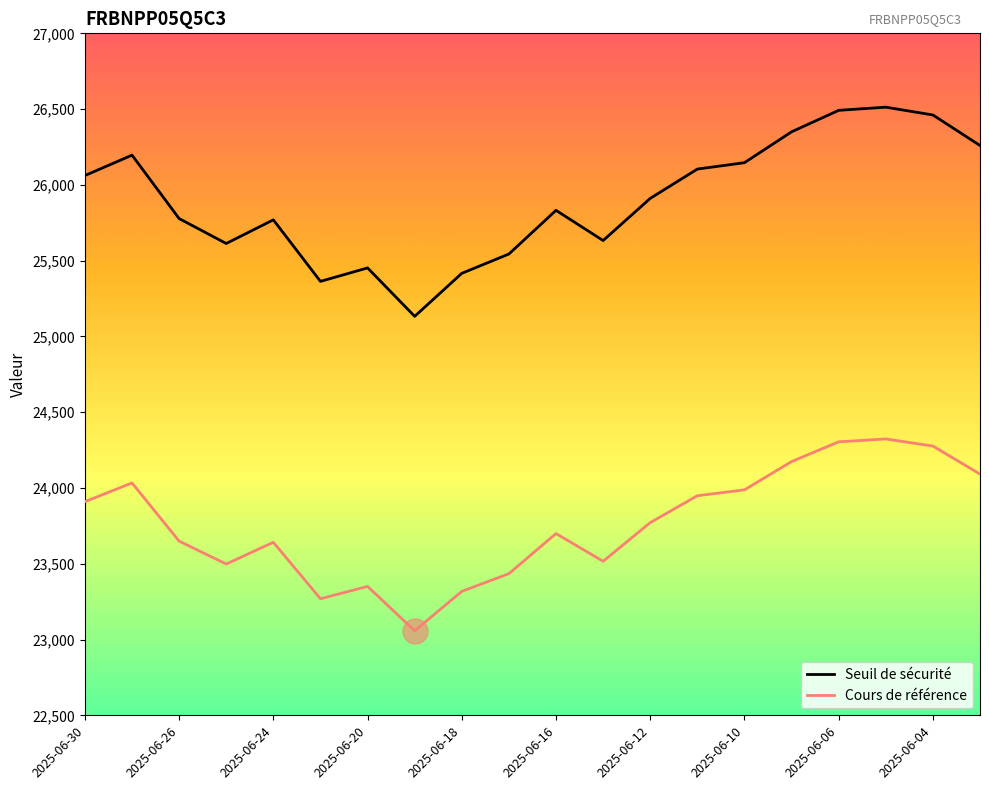

What is the minimum value for Seuil de sécurité?

25132.5